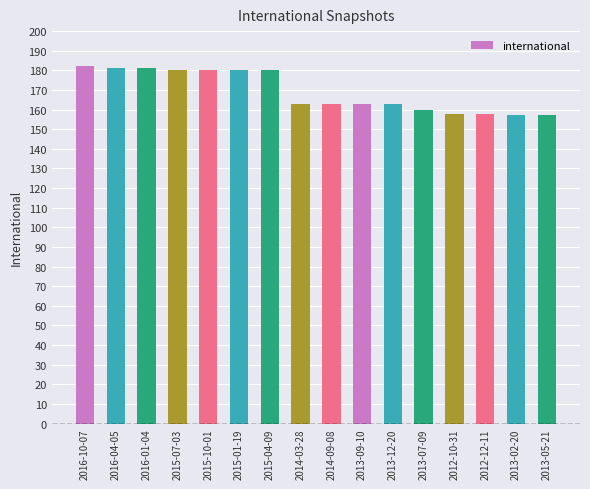

What position from the left is 2016-04-05?

2